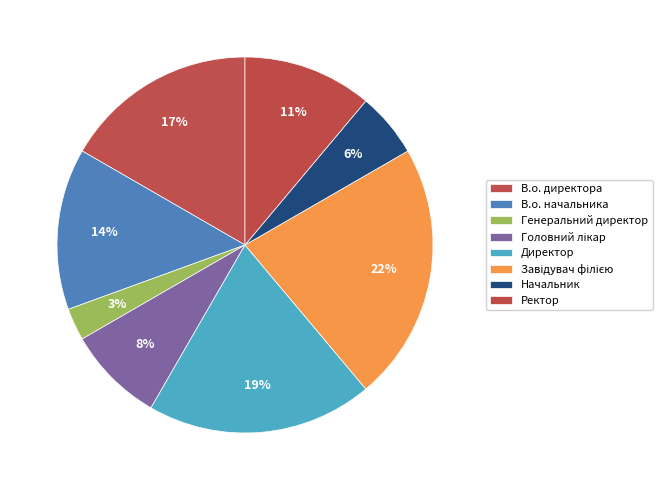

How many slices are in this pie chart?

8